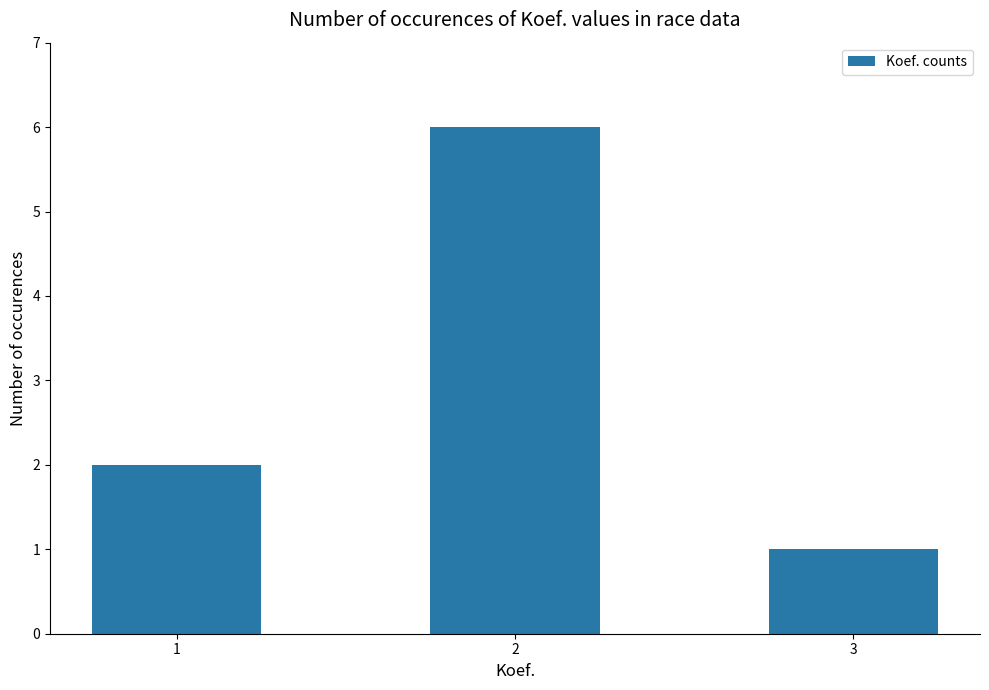

List the labels in order of value, largest first.

2, 1, 3